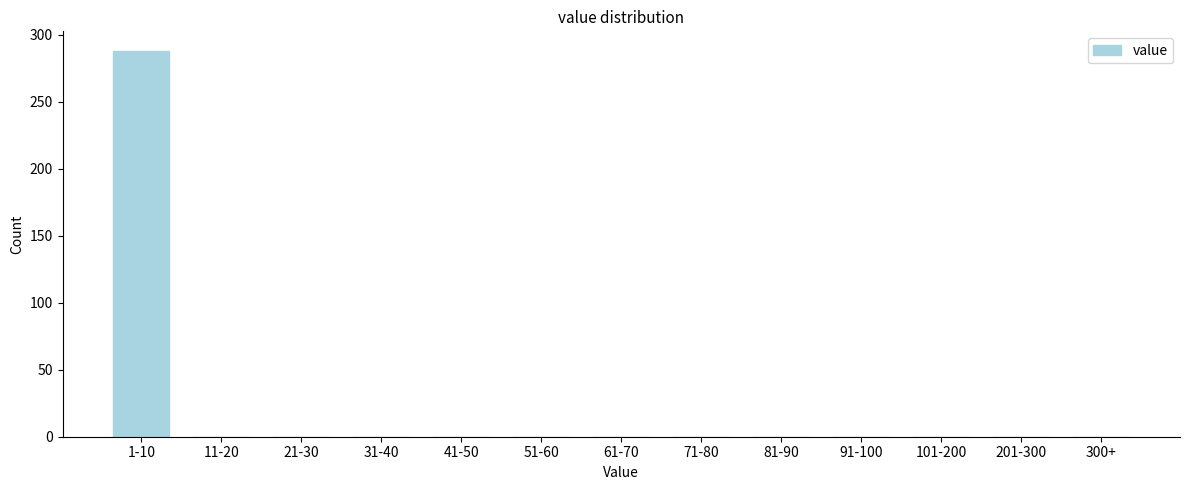

Reading right to left, what are all the values shown in this chart?

300+=0	201-300=0	101-200=0	91-100=0	81-90=0	71-80=0	61-70=0	51-60=0	41-50=0	31-40=0	21-30=0	11-20=0	1-10=288